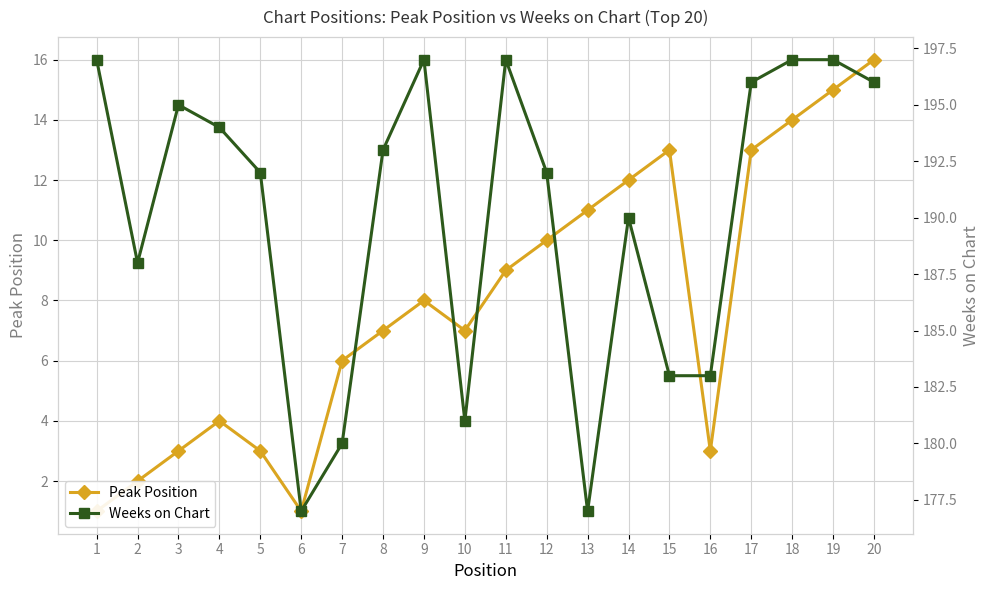

How many data points in Peak Position are less than 8?

10